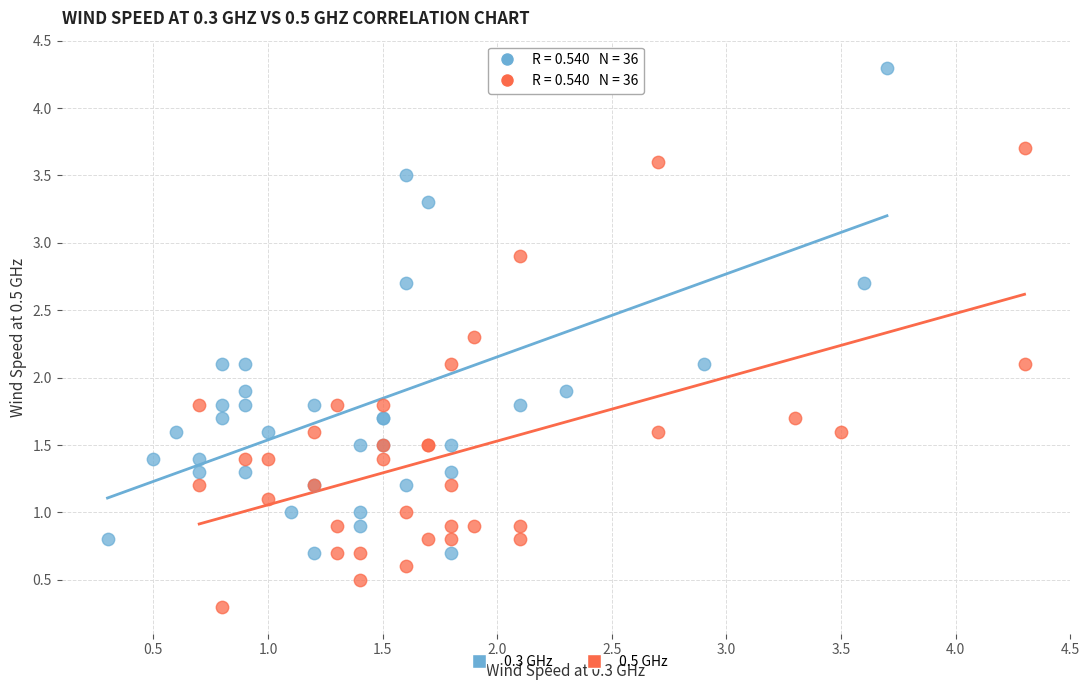

Which series has the largest Y range (max minus min)?

0.3 GHz